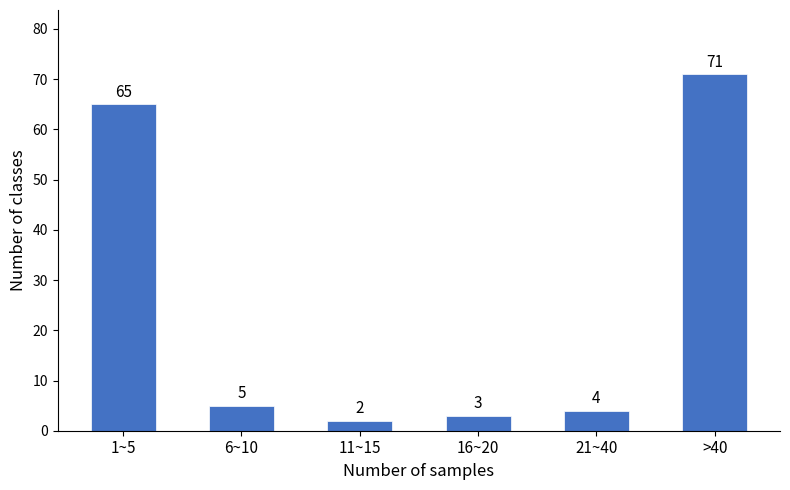

Reading left to right, list all the values displayed in this chart.

65	5	2	3	4	71